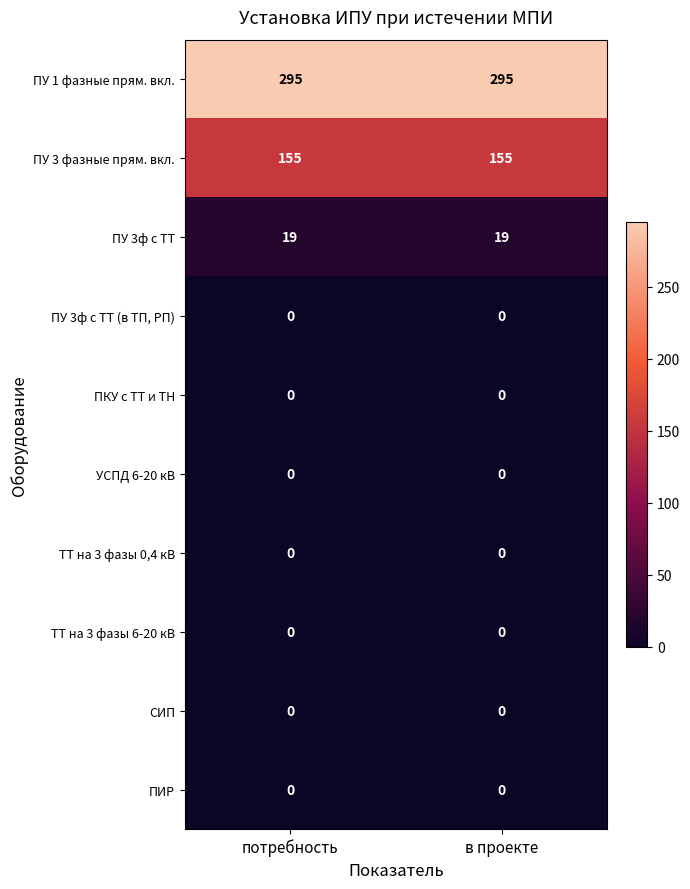

What is the minimum value for ПУ 1 фазные прям. вкл.?

295